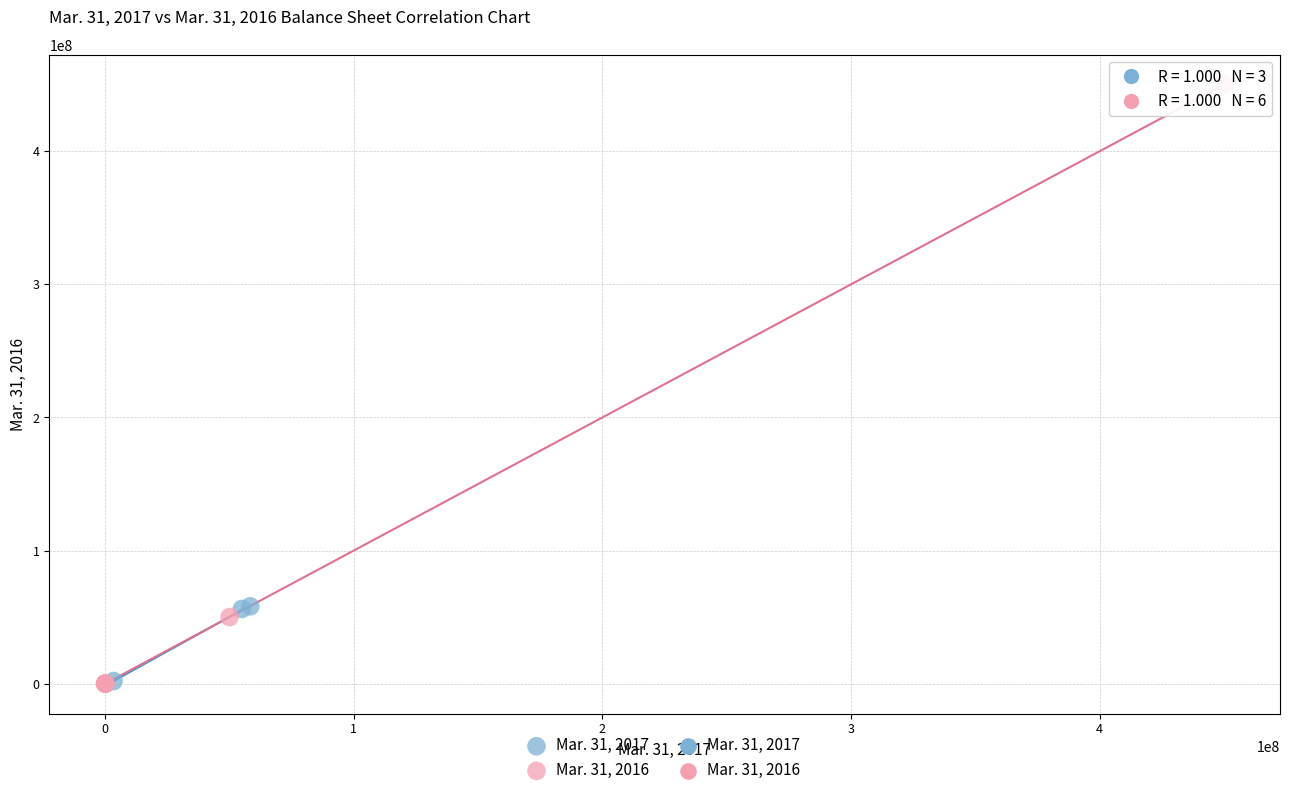

Which series reaches the maximum Y coordinate?

Mar. 31, 2016